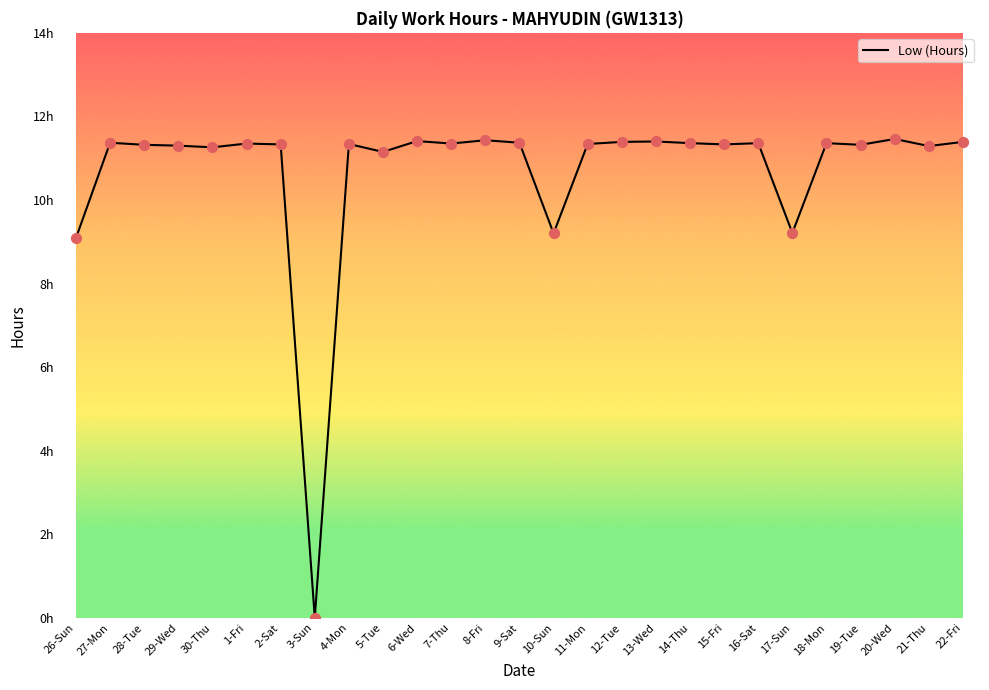

What is the change in value from 3-Sun to 21-Thu?

+11.3